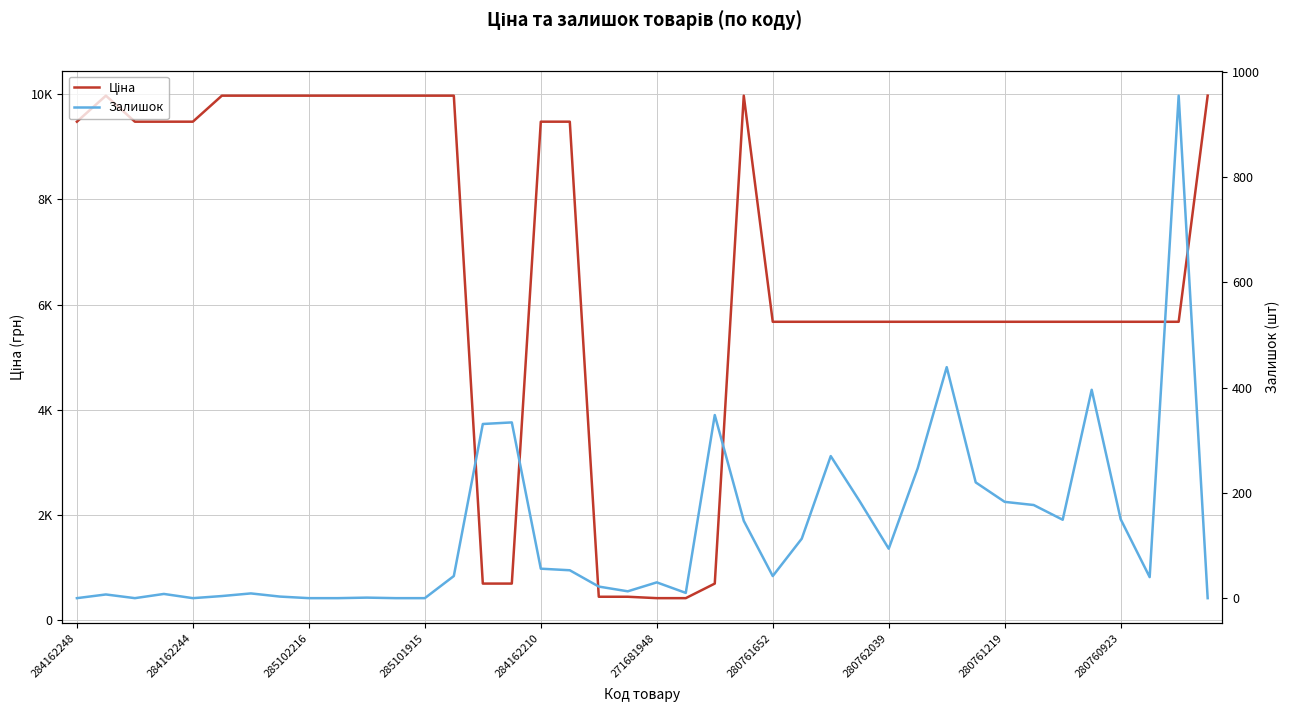

At 37, list the series in order from largest to smallest.

Ціна, Залишок